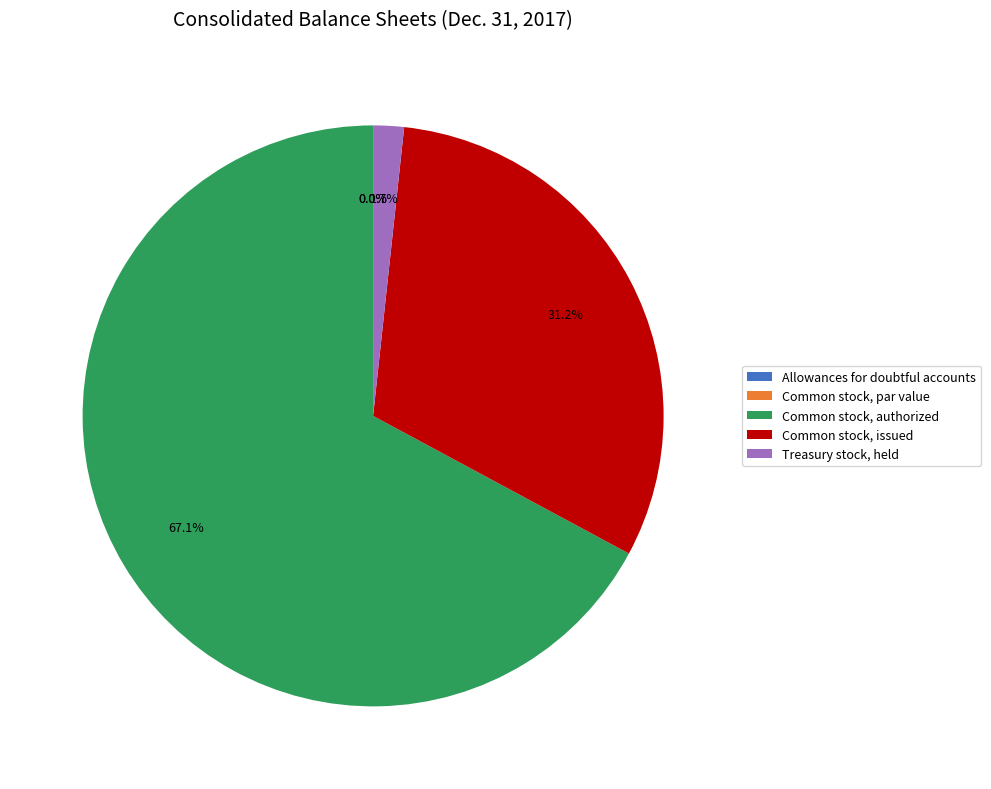

How many segments does this pie chart have?

5